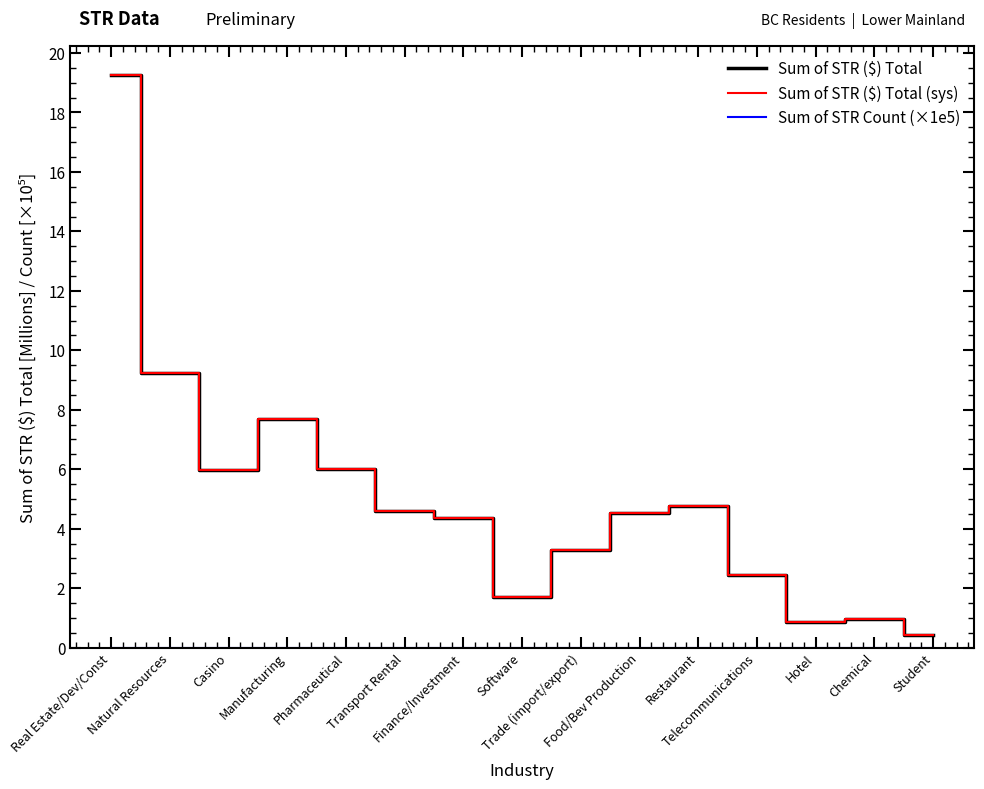

Is this an area chart (filled region under the line)?

No